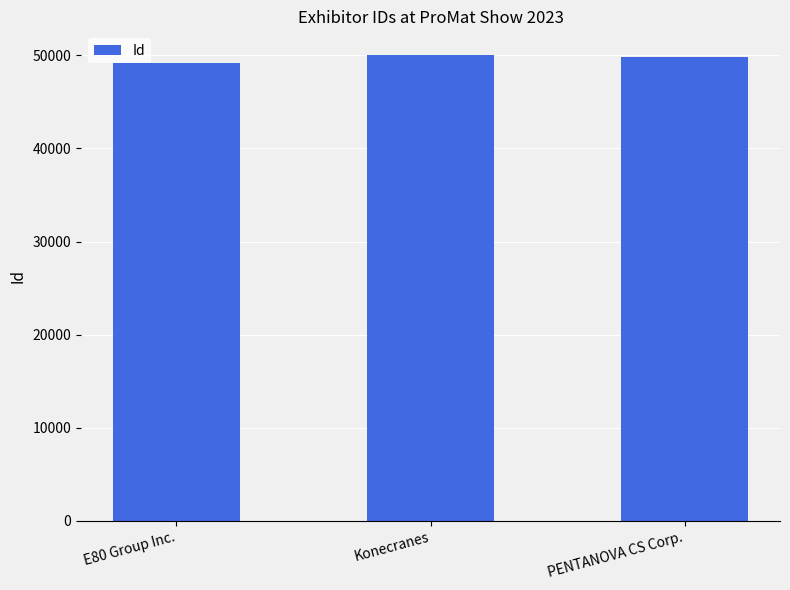

Which has a higher value, E80 Group Inc. or Konecranes?

Konecranes